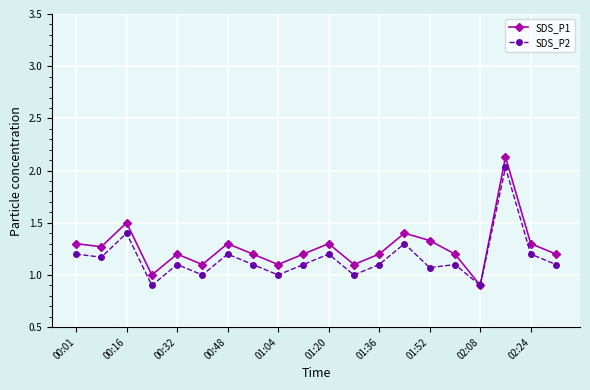

At how many categories does at least one series exceed 0?

20